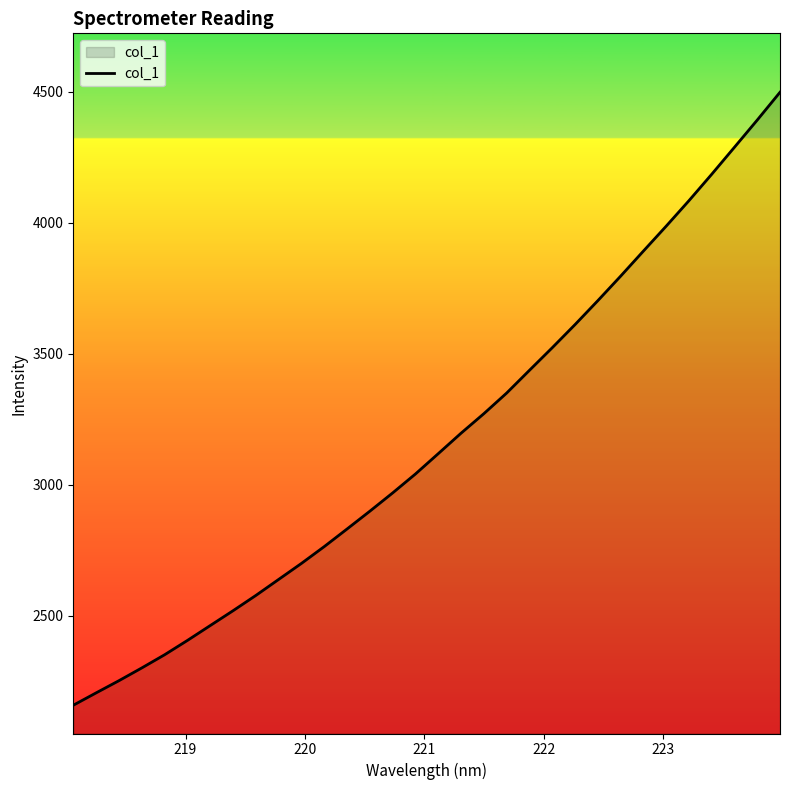

What is the minimum value shown in the chart?

2158.3